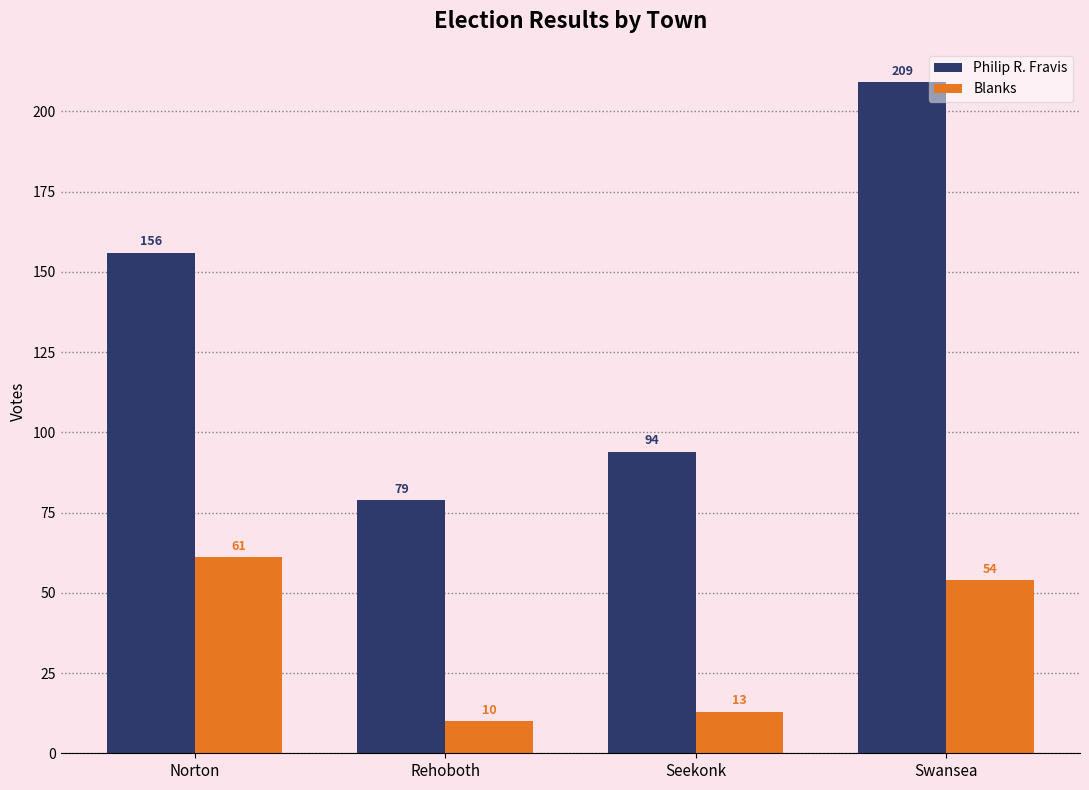

The value of Philip R. Fravis at Swansea is 209. True or false?

True